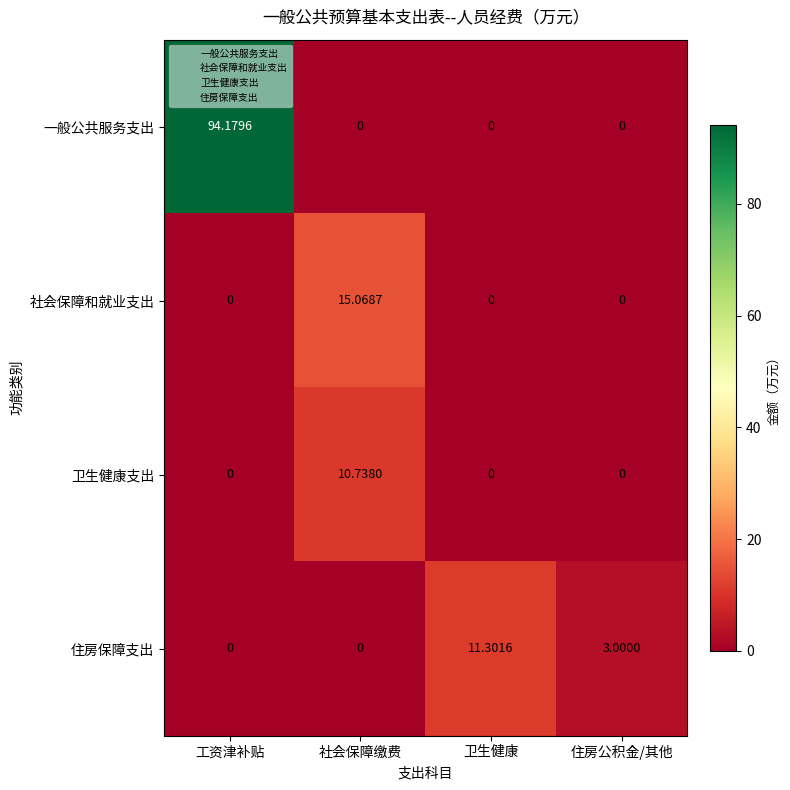

What is the spread (max minus min) of values at 社会保障缴费?

15.1